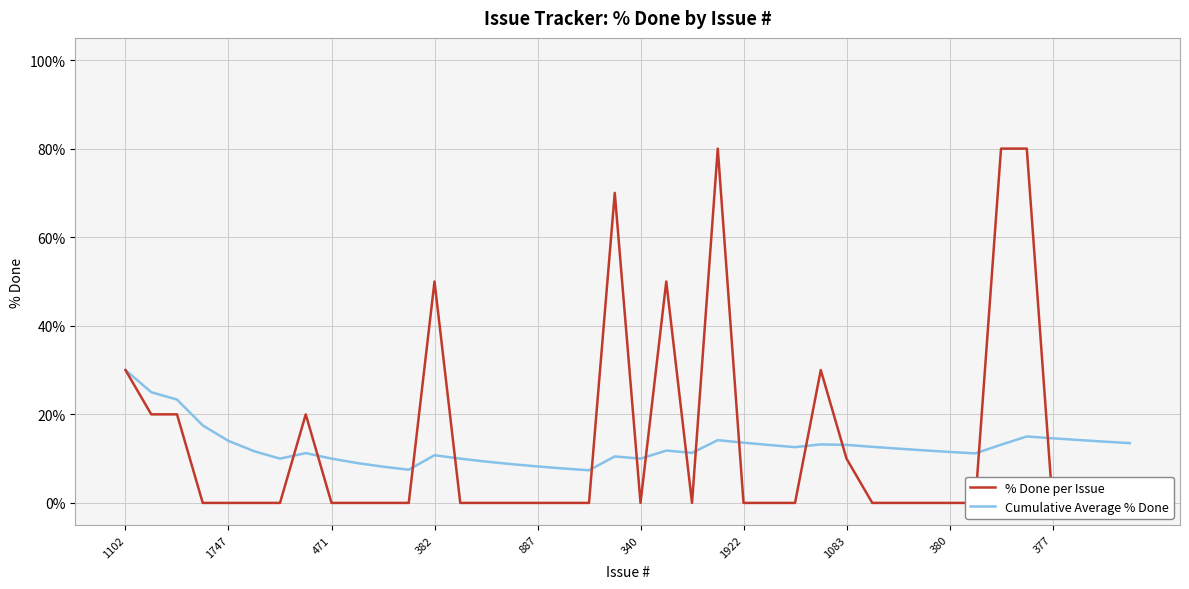

The value of % Done per Issue at 37 is 24.3. True or false?

False